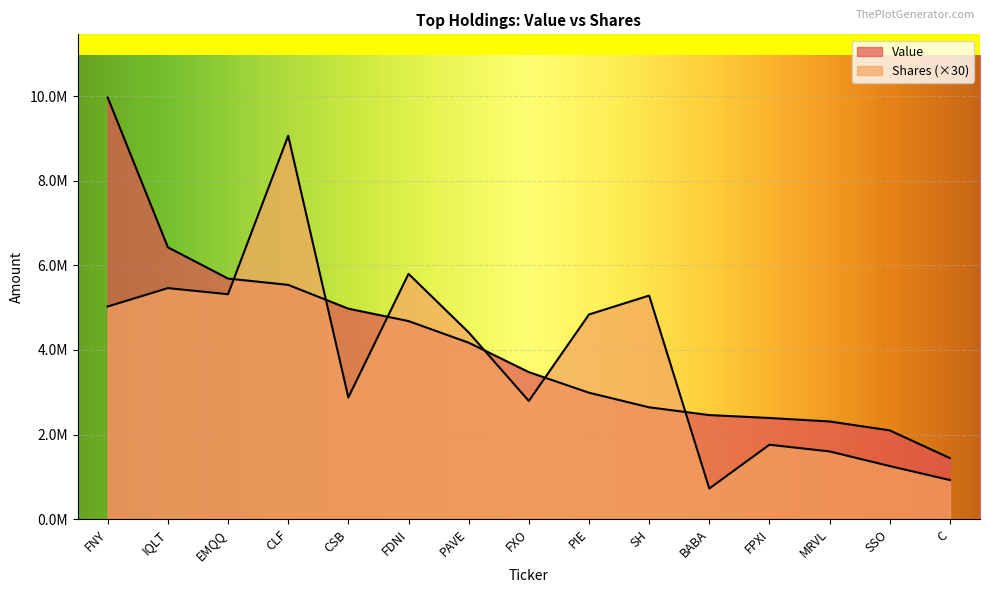

Which category has the lowest value across all series?

BABA